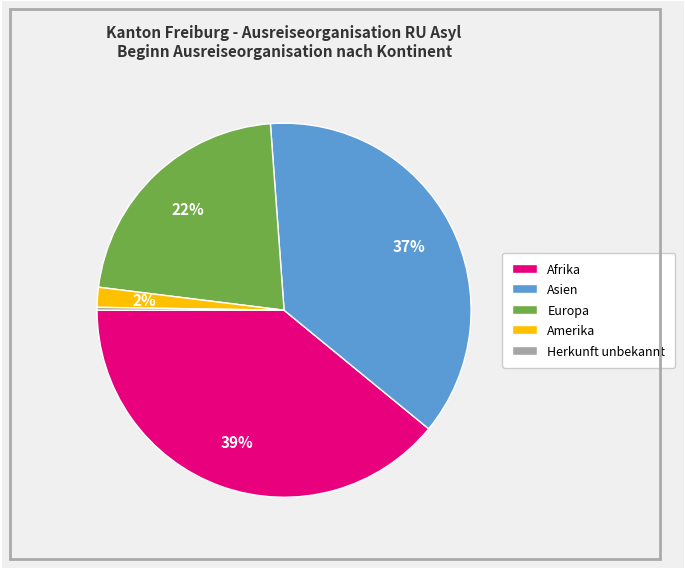

To the nearest percent, what is the average slice percentage?

20%